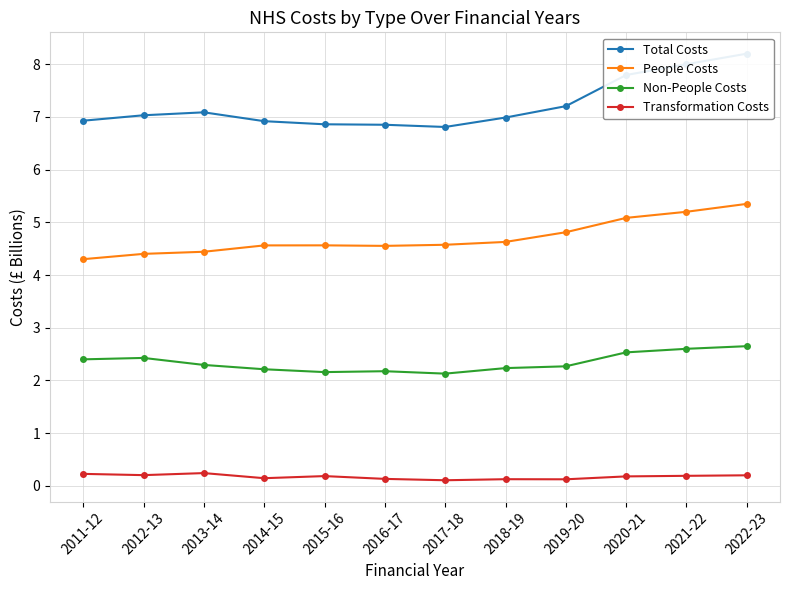

What is the smallest value displayed?

0.1